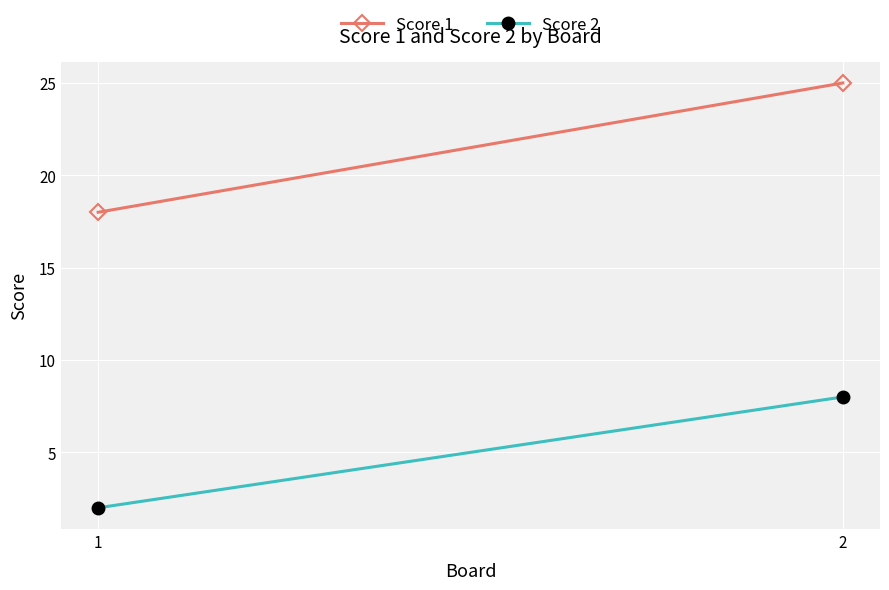

Between 1 and 2, which is larger?

2